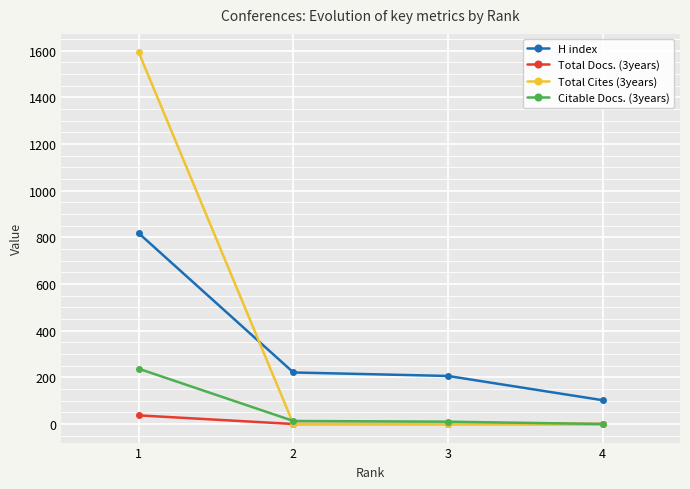

How many values in the Citable Docs. (3years) series are below 13?

2